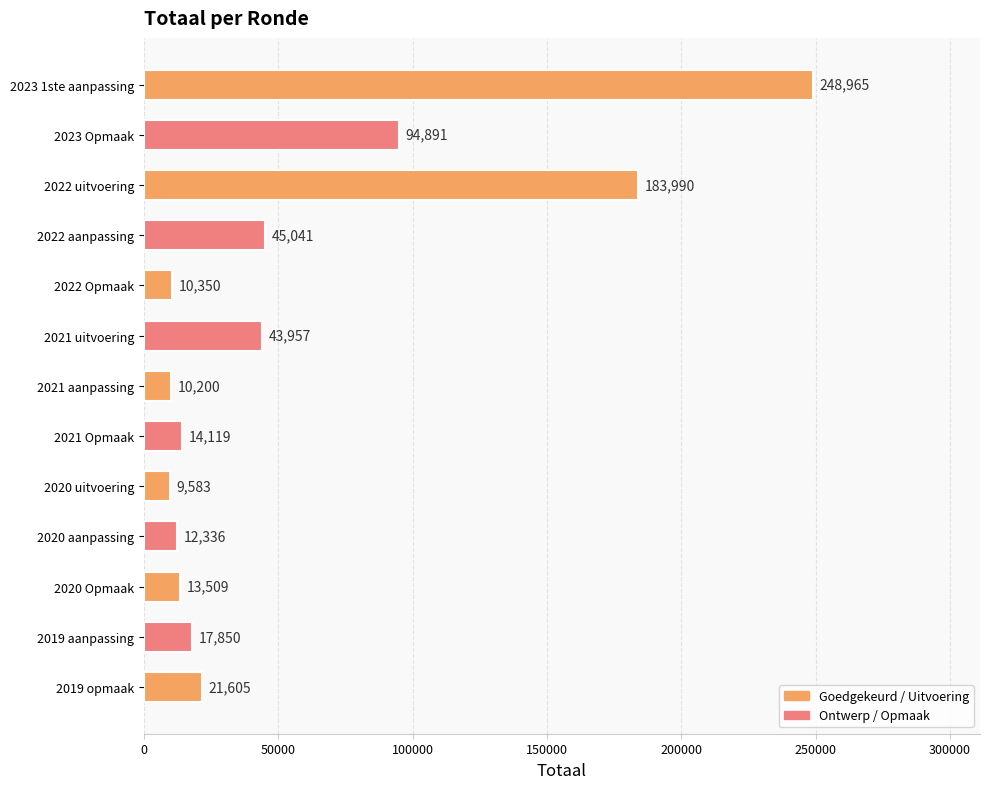

The value at 2020 uitvoering is 9583. True or false?

True